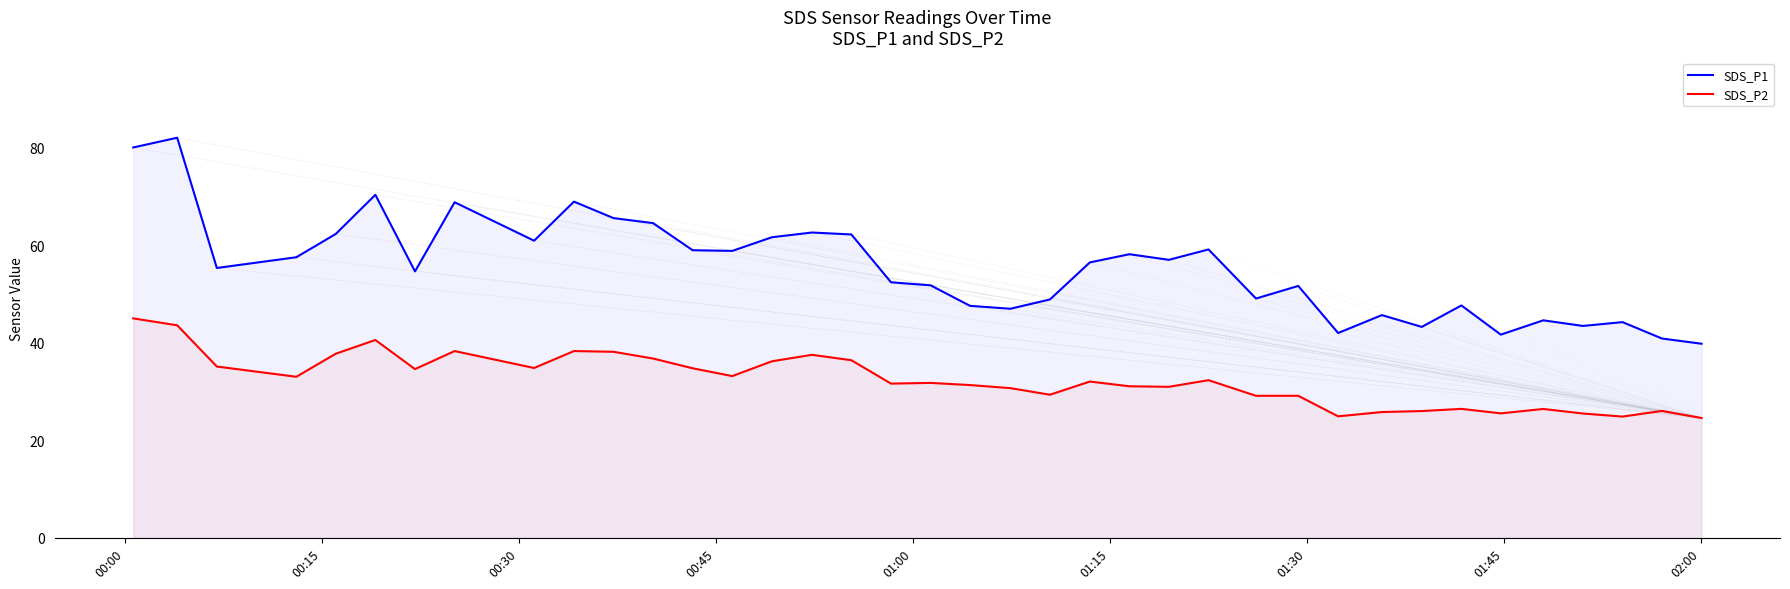

Which series has the largest range (max minus min)?

SDS_P1